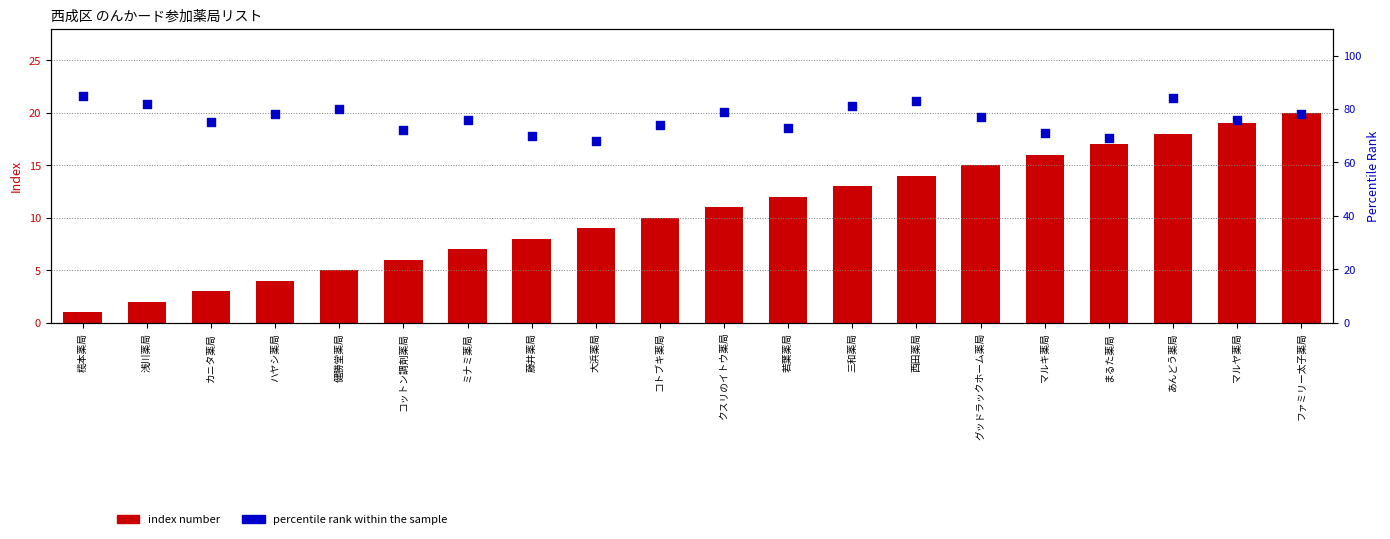

What is the total value across all series at グッドラックホーム薬局?

92